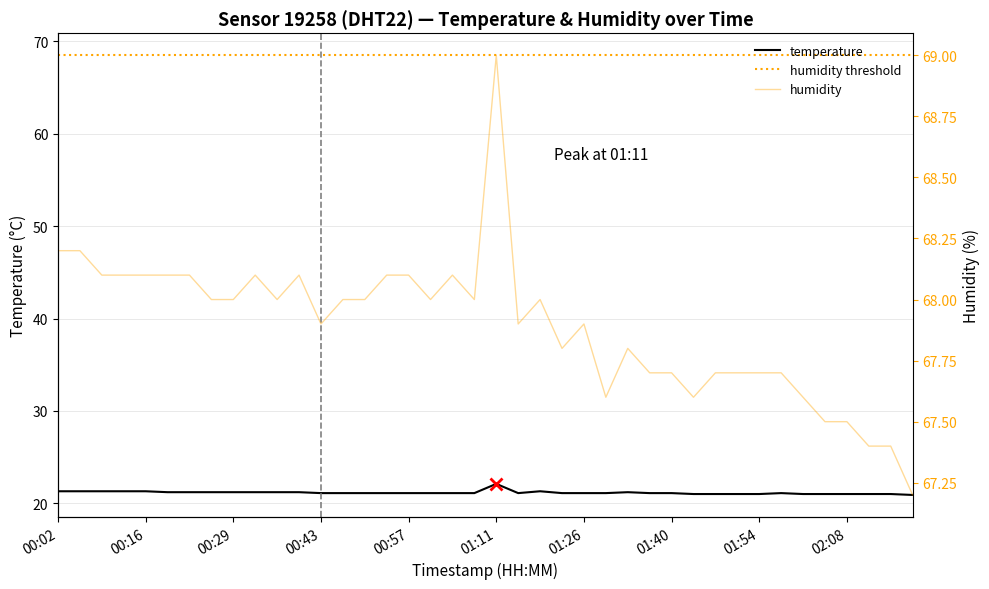

At which category does humidity reach its first local peak?

00:33